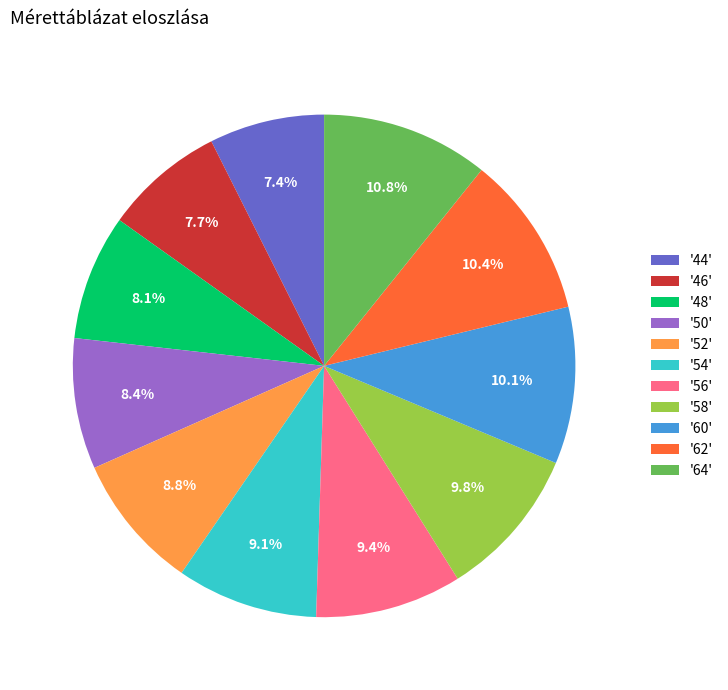

Approximately how many times larger is the value at '48' compared to '58'?

0.8